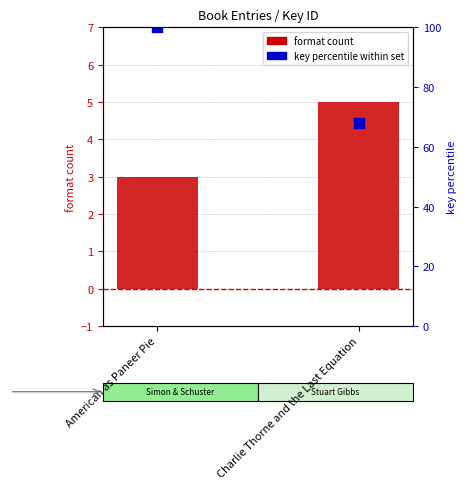

Which series contains the lowest Y value?

format count